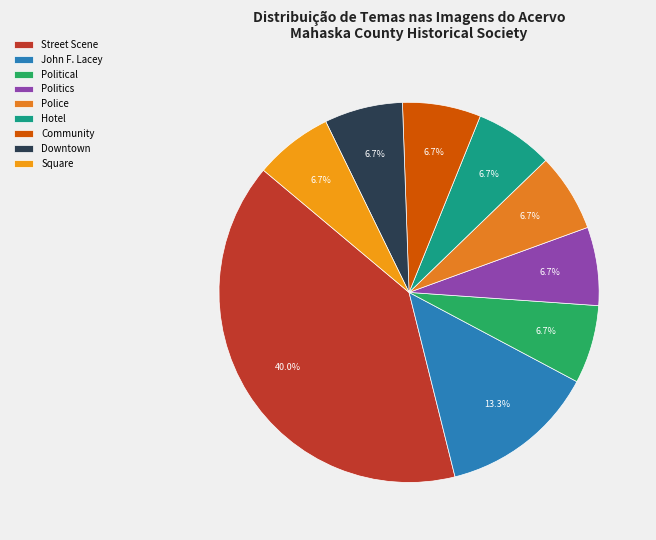

Which has a higher value, Political or Politics?

Political